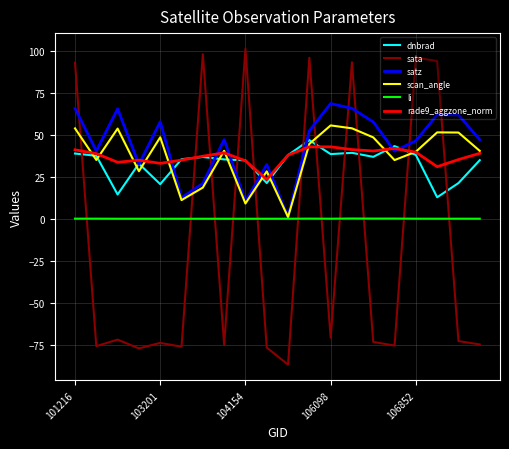

Which series ends up on top after the final intersection of sata and scan_angle?

scan_angle